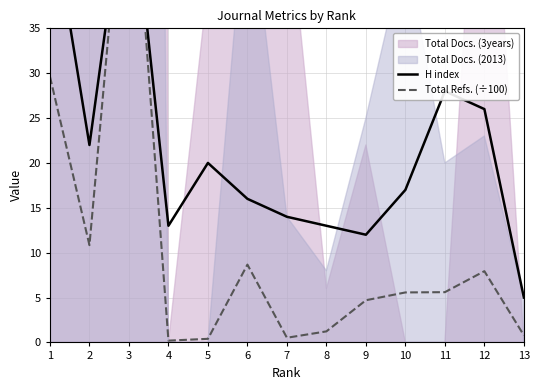

What value does the H index series have at 6?

16.0